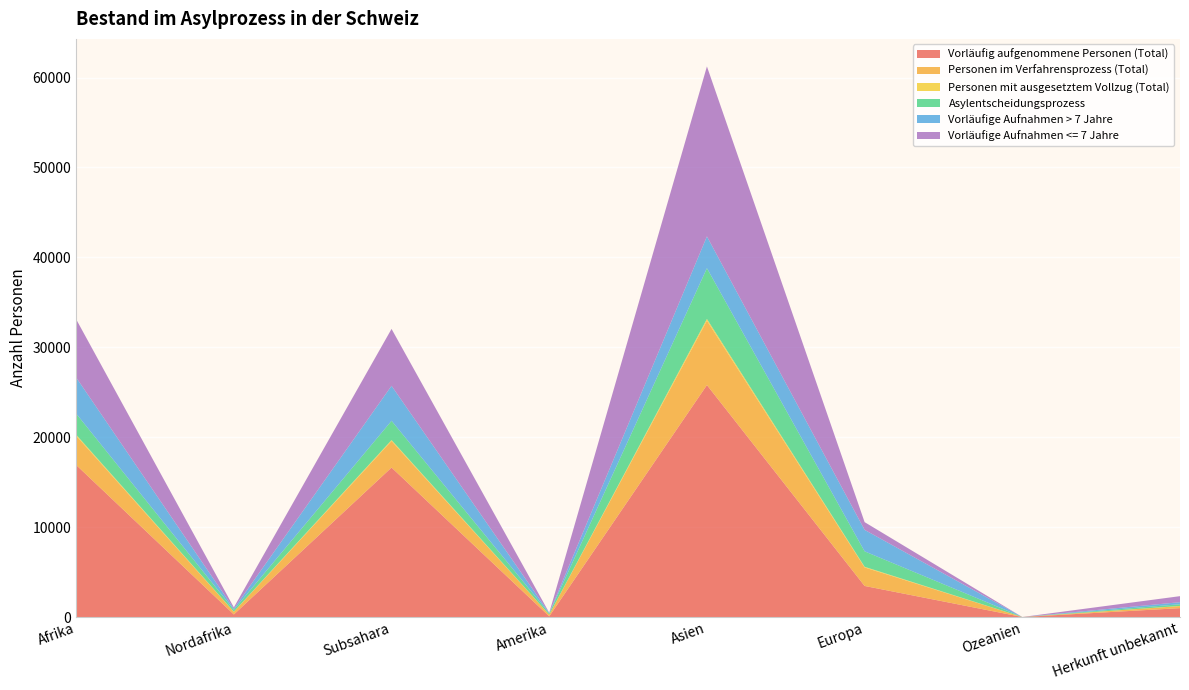

Reading left to right, extract all data points from this chart.

Vorläufig aufgenommene Personen (Total): 16909	285	16624	74	25798	3454	0	986
Personen im Verfahrensprozess (Total): 3250	294	2956	186	7163	2058	0	231
Personen mit ausgesetztem Vollzug (Total): 119	17	102	9	192	73	0	16
Asylentscheidungsprozess: 2347	206	2141	129	5644	1719	0	186
Vorläufige Aufnahmen > 7 Jahre: 4016	125	3891	45	3535	2389	0	230
Vorläufige Aufnahmen <= 7 Jahre: 6474	144	6330	27	18907	860	0	670